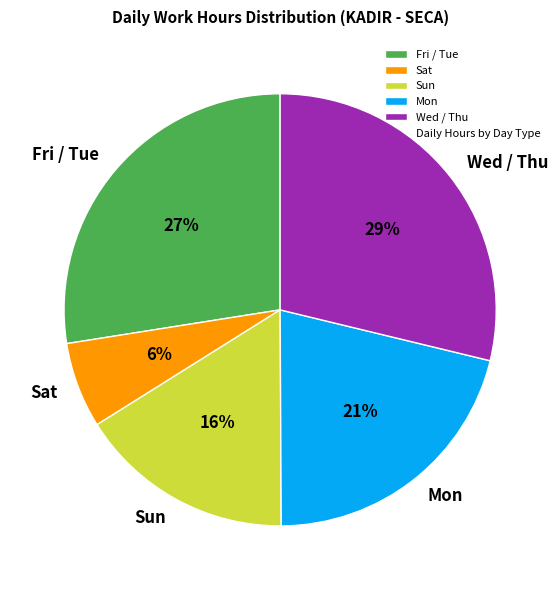

Which slice is the largest?

Wed / Thu